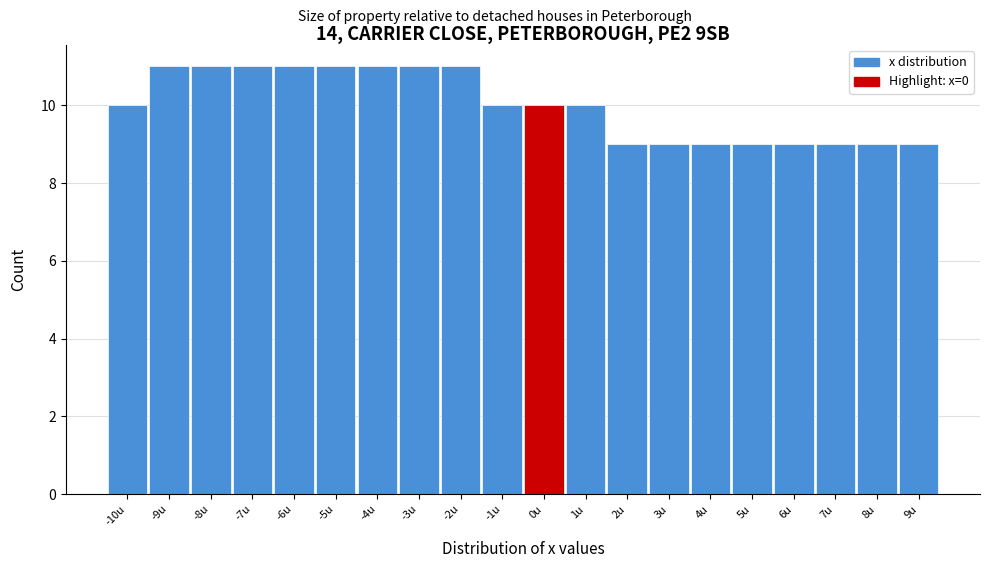

Reading left to right, transcribe this chart: for each bar, give the range it covers on the x-axis and its height. The values are not printed on the chart, so give them approximately, as read against the axis.

-10.5 to -9.5: 10
-9.5 to -8.5: 11
-8.5 to -7.5: 11
-7.5 to -6.5: 11
-6.5 to -5.5: 11
-5.5 to -4.5: 11
-4.5 to -3.5: 11
-3.5 to -2.5: 11
-2.5 to -1.5: 11
-1.5 to -0.5: 10
-0.5 to 0.5: 10
0.5 to 1.5: 10
1.5 to 2.5: 9
2.5 to 3.5: 9
3.5 to 4.5: 9
4.5 to 5.5: 9
5.5 to 6.5: 9
6.5 to 7.5: 9
7.5 to 8.5: 9
8.5 to 9.5: 9